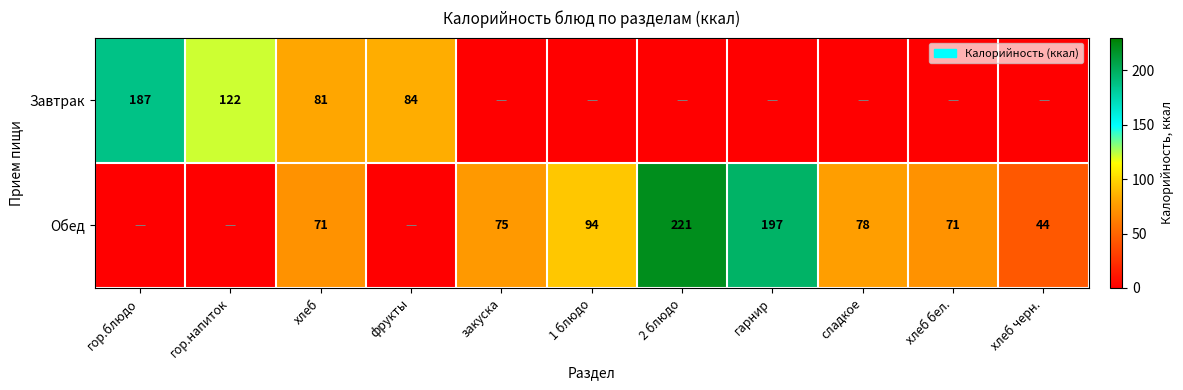

The value of Обед at хлеб бел. is 71. True or false?

True